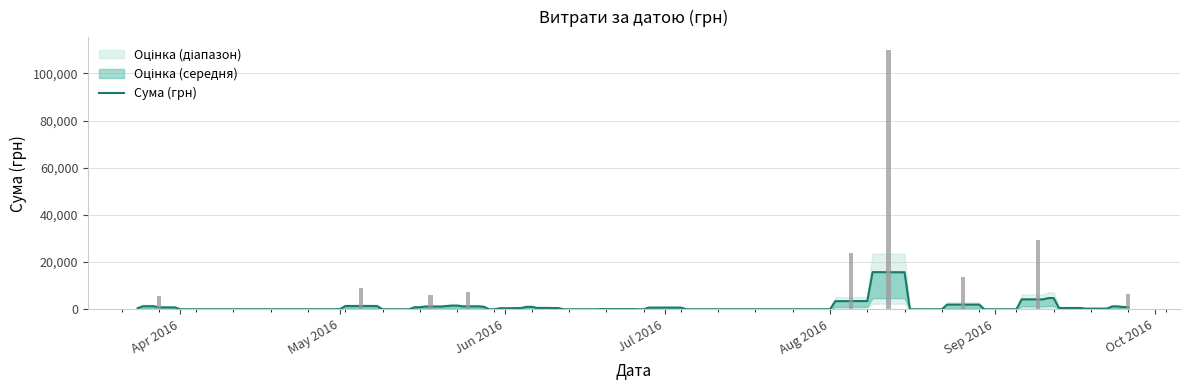

Rank the categories by value from highest to lowest.

17, 9, 20, 21, 29, 32, 38, 36, 0, 26, 39, 28, 10, 1, 12, 15, 22, 34, 11, 14, 31, 35, 2, 5, 8, 24, 30, 23, 25, 13, 16, 27, 37, 19, 18, 3, 4, 6, 7, 33